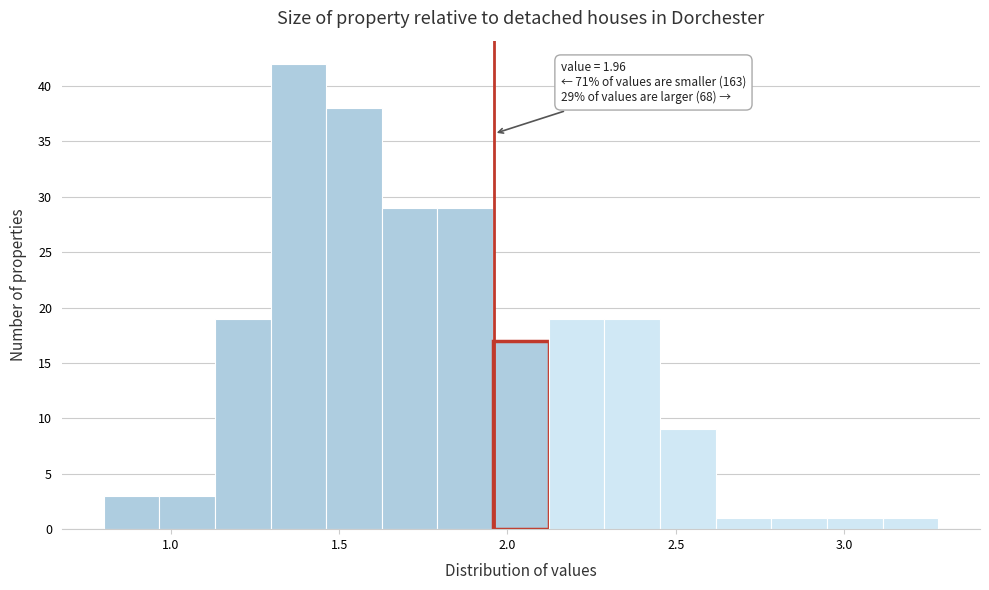

Around what value on the x-axis is the tallest bar? Give the approximate position of its centre, as read against the axis.

1.40